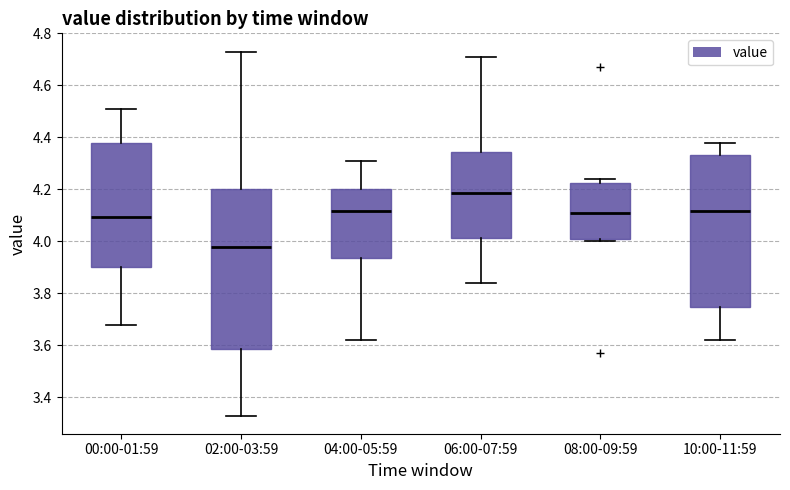

Which box has the highest median line?

06:00-07:59